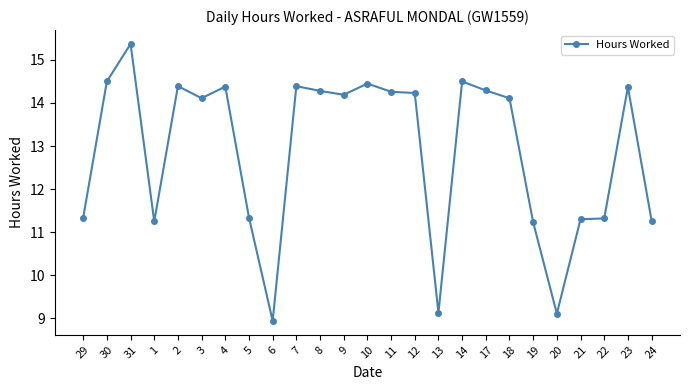

What is the ratio of the value at 22 to the value at 11?

0.8